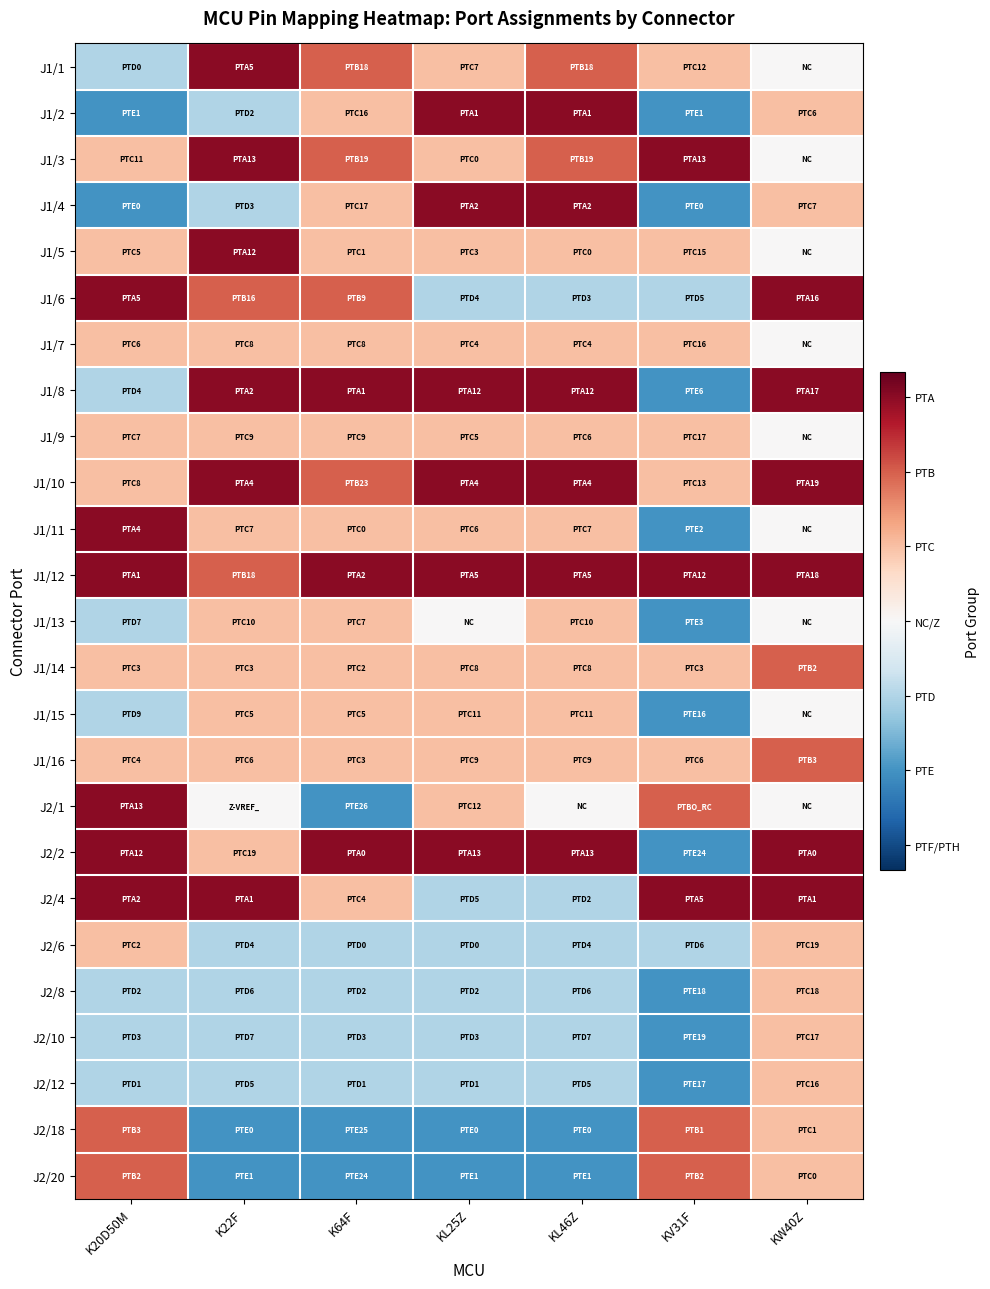

Reading left to right, what are all the values shown in this chart?

J1/1: K20D50M=-0.3	K22F=0.9	K64F=0.6	KL25Z=0.3	KL46Z=0.6	KV31F=0.3	KW40Z=0.0
J1/2: K20D50M=-0.6	K22F=-0.3	K64F=0.3	KL25Z=0.9	KL46Z=0.9	KV31F=-0.6	KW40Z=0.3
J1/3: K20D50M=0.3	K22F=0.9	K64F=0.6	KL25Z=0.3	KL46Z=0.6	KV31F=0.9	KW40Z=0.0
J1/4: K20D50M=-0.6	K22F=-0.3	K64F=0.3	KL25Z=0.9	KL46Z=0.9	KV31F=-0.6	KW40Z=0.3
J1/5: K20D50M=0.3	K22F=0.9	K64F=0.3	KL25Z=0.3	KL46Z=0.3	KV31F=0.3	KW40Z=0.0
J1/6: K20D50M=0.9	K22F=0.6	K64F=0.6	KL25Z=-0.3	KL46Z=-0.3	KV31F=-0.3	KW40Z=0.9
J1/7: K20D50M=0.3	K22F=0.3	K64F=0.3	KL25Z=0.3	KL46Z=0.3	KV31F=0.3	KW40Z=0.0
J1/8: K20D50M=-0.3	K22F=0.9	K64F=0.9	KL25Z=0.9	KL46Z=0.9	KV31F=-0.6	KW40Z=0.9
J1/9: K20D50M=0.3	K22F=0.3	K64F=0.3	KL25Z=0.3	KL46Z=0.3	KV31F=0.3	KW40Z=0.0
J1/10: K20D50M=0.3	K22F=0.9	K64F=0.6	KL25Z=0.9	KL46Z=0.9	KV31F=0.3	KW40Z=0.9
J1/11: K20D50M=0.9	K22F=0.3	K64F=0.3	KL25Z=0.3	KL46Z=0.3	KV31F=-0.6	KW40Z=0.0
J1/12: K20D50M=0.9	K22F=0.6	K64F=0.9	KL25Z=0.9	KL46Z=0.9	KV31F=0.9	KW40Z=0.9
J1/13: K20D50M=-0.3	K22F=0.3	K64F=0.3	KL25Z=0.0	KL46Z=0.3	KV31F=-0.6	KW40Z=0.0
J1/14: K20D50M=0.3	K22F=0.3	K64F=0.3	KL25Z=0.3	KL46Z=0.3	KV31F=0.3	KW40Z=0.6
J1/15: K20D50M=-0.3	K22F=0.3	K64F=0.3	KL25Z=0.3	KL46Z=0.3	KV31F=-0.6	KW40Z=0.0
J1/16: K20D50M=0.3	K22F=0.3	K64F=0.3	KL25Z=0.3	KL46Z=0.3	KV31F=0.3	KW40Z=0.6
J2/1: K20D50M=0.9	K22F=0.0	K64F=-0.6	KL25Z=0.3	KL46Z=0.0	KV31F=0.6	KW40Z=0.0
J2/2: K20D50M=0.9	K22F=0.3	K64F=0.9	KL25Z=0.9	KL46Z=0.9	KV31F=-0.6	KW40Z=0.9
J2/4: K20D50M=0.9	K22F=0.9	K64F=0.3	KL25Z=-0.3	KL46Z=-0.3	KV31F=0.9	KW40Z=0.9
J2/6: K20D50M=0.3	K22F=-0.3	K64F=-0.3	KL25Z=-0.3	KL46Z=-0.3	KV31F=-0.3	KW40Z=0.3
J2/8: K20D50M=-0.3	K22F=-0.3	K64F=-0.3	KL25Z=-0.3	KL46Z=-0.3	KV31F=-0.6	KW40Z=0.3
J2/10: K20D50M=-0.3	K22F=-0.3	K64F=-0.3	KL25Z=-0.3	KL46Z=-0.3	KV31F=-0.6	KW40Z=0.3
J2/12: K20D50M=-0.3	K22F=-0.3	K64F=-0.3	KL25Z=-0.3	KL46Z=-0.3	KV31F=-0.6	KW40Z=0.3
J2/18: K20D50M=0.6	K22F=-0.6	K64F=-0.6	KL25Z=-0.6	KL46Z=-0.6	KV31F=0.6	KW40Z=0.3
J2/20: K20D50M=0.6	K22F=-0.6	K64F=-0.6	KL25Z=-0.6	KL46Z=-0.6	KV31F=0.6	KW40Z=0.3